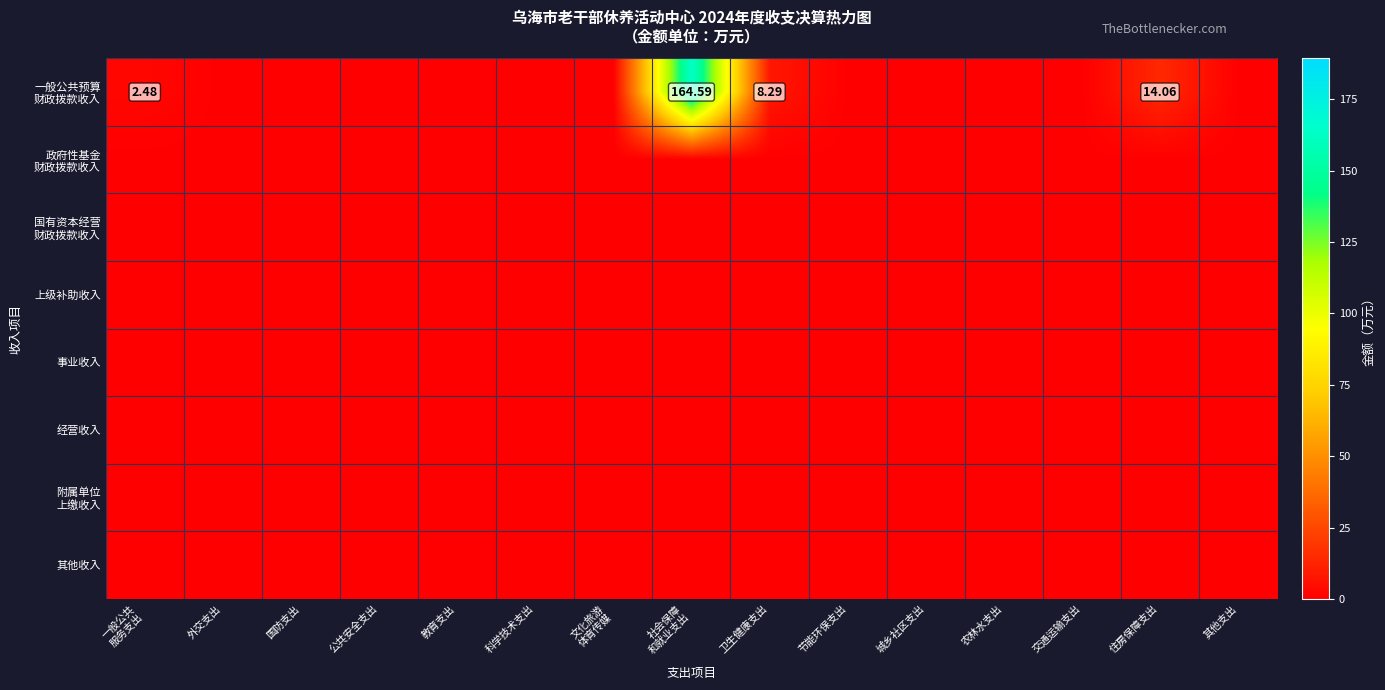

At how many categories does at least one series exceed 124?

1